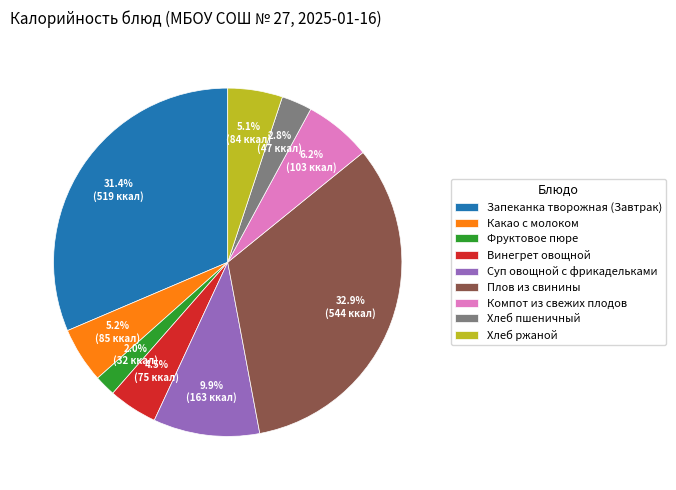

What is the total percentage of Плов из свинины and Компот из свежих плодов?

39.1%